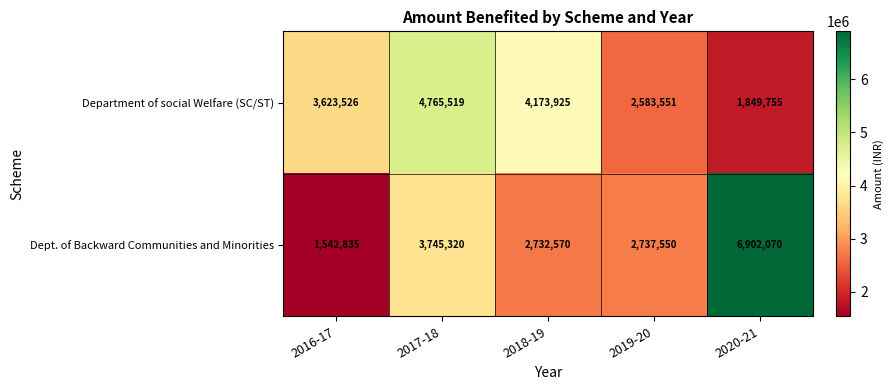

Which series has the largest total across all categories?

Dept. of Backward Communities and Minorities